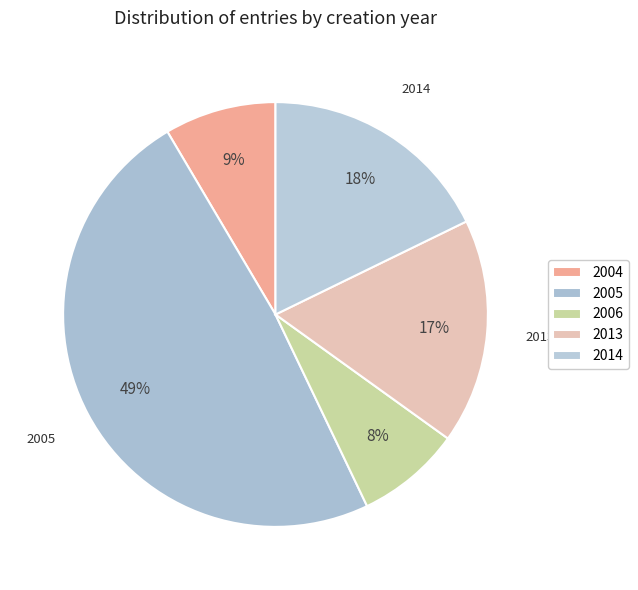

How many slices are in this pie chart?

5